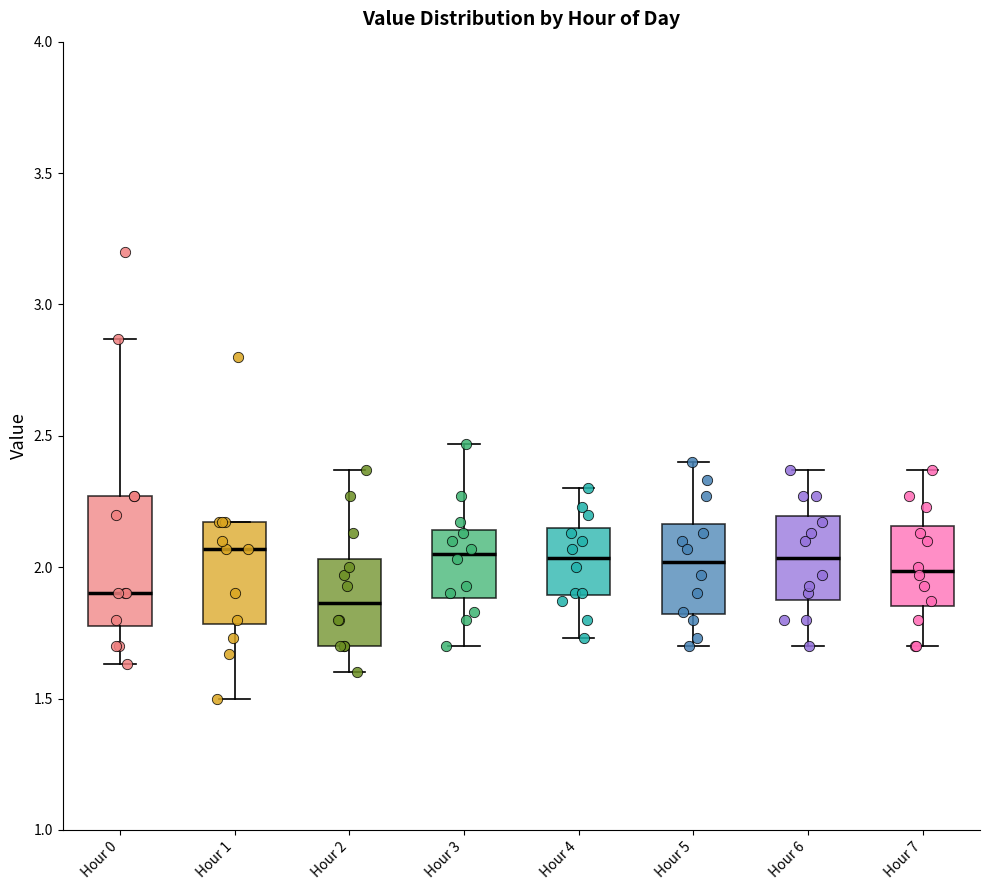

Where is the upper edge of the box for Hour 1 on the y-axis? The values are not printed on the chart, so give them approximately, as read against the axis.

2.15